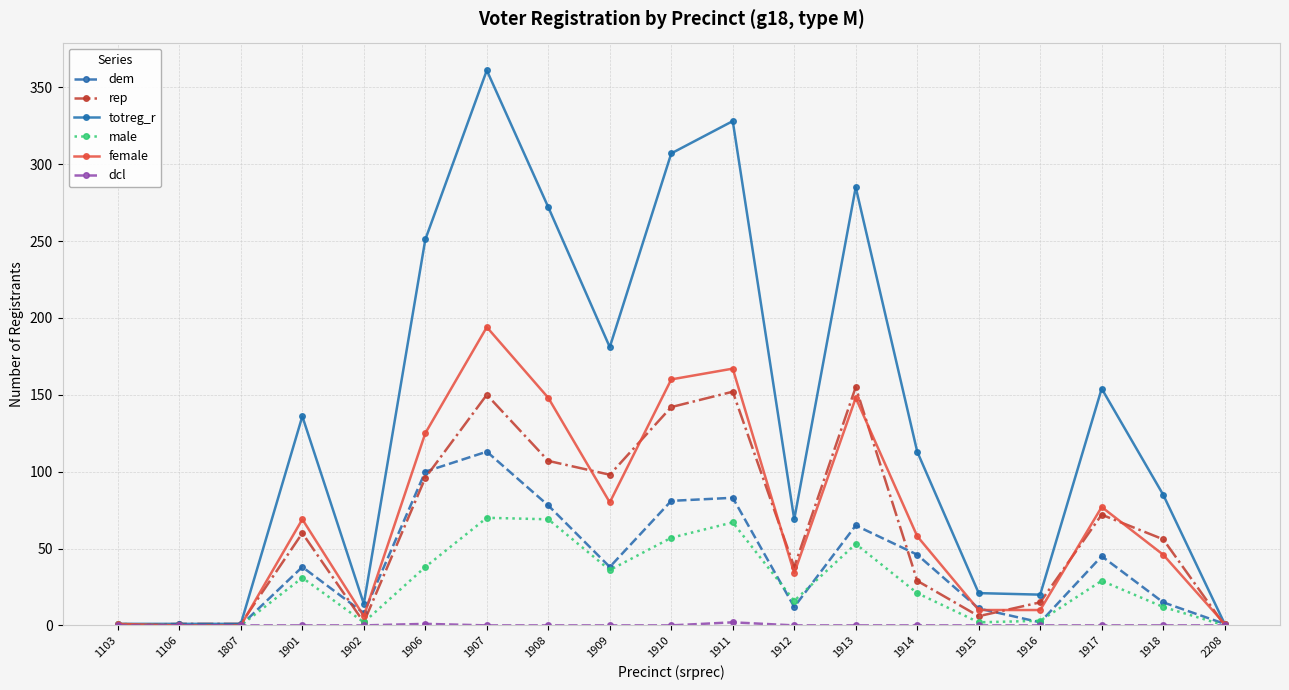

Is the value of rep at 1910 greater than the value of totreg_r at 1914?

Yes